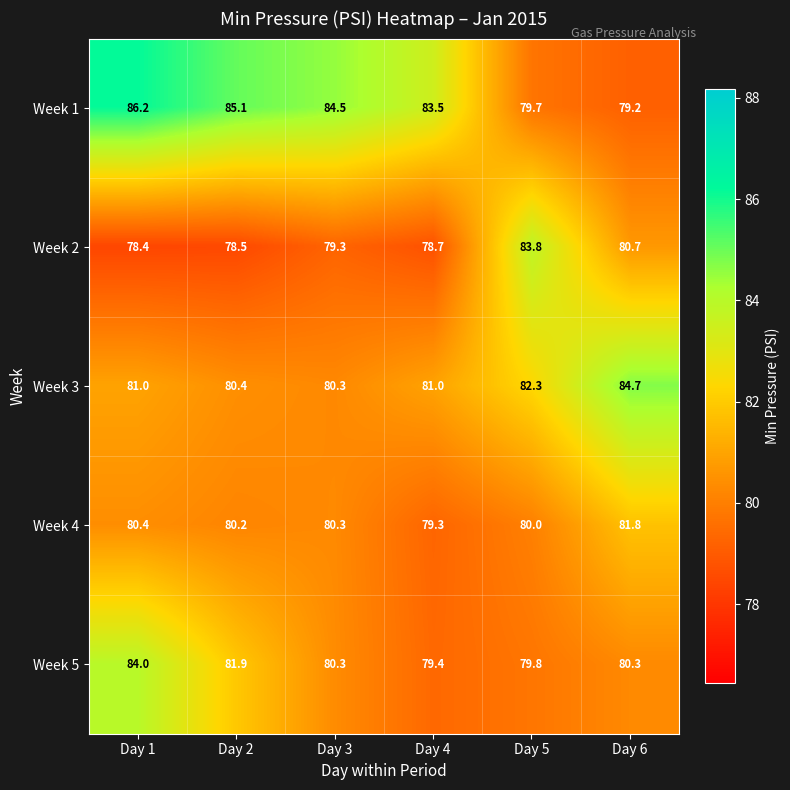

Is it true that Week 5 equals 51.4 at Day 6?

False